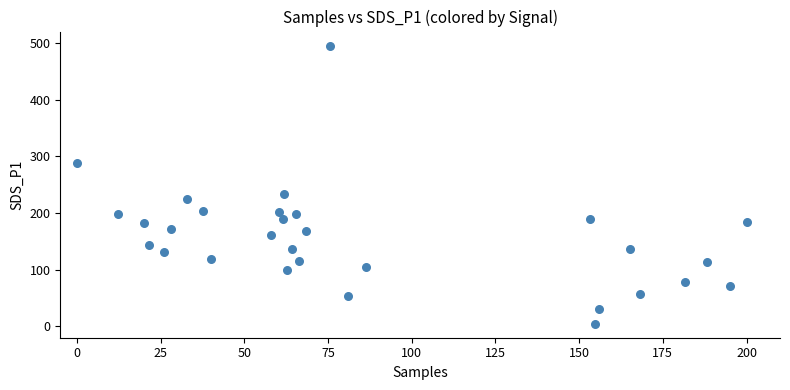

What Y value in the scatter plot is closest to 250?

232.6